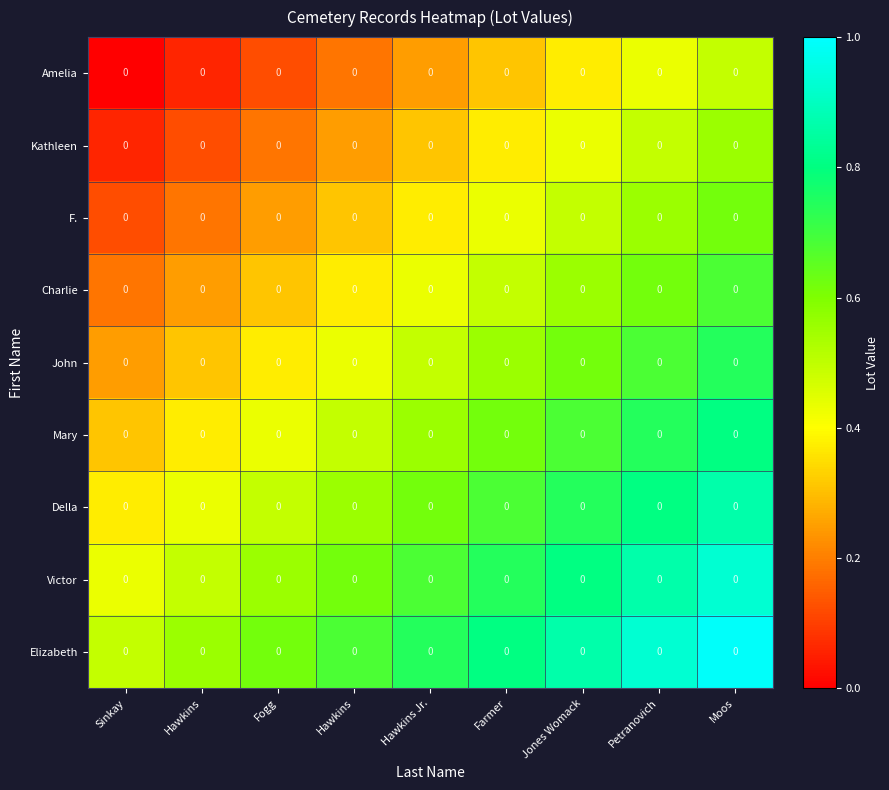

True or false: row_0 has a value of 0.1 at Fogg.

True